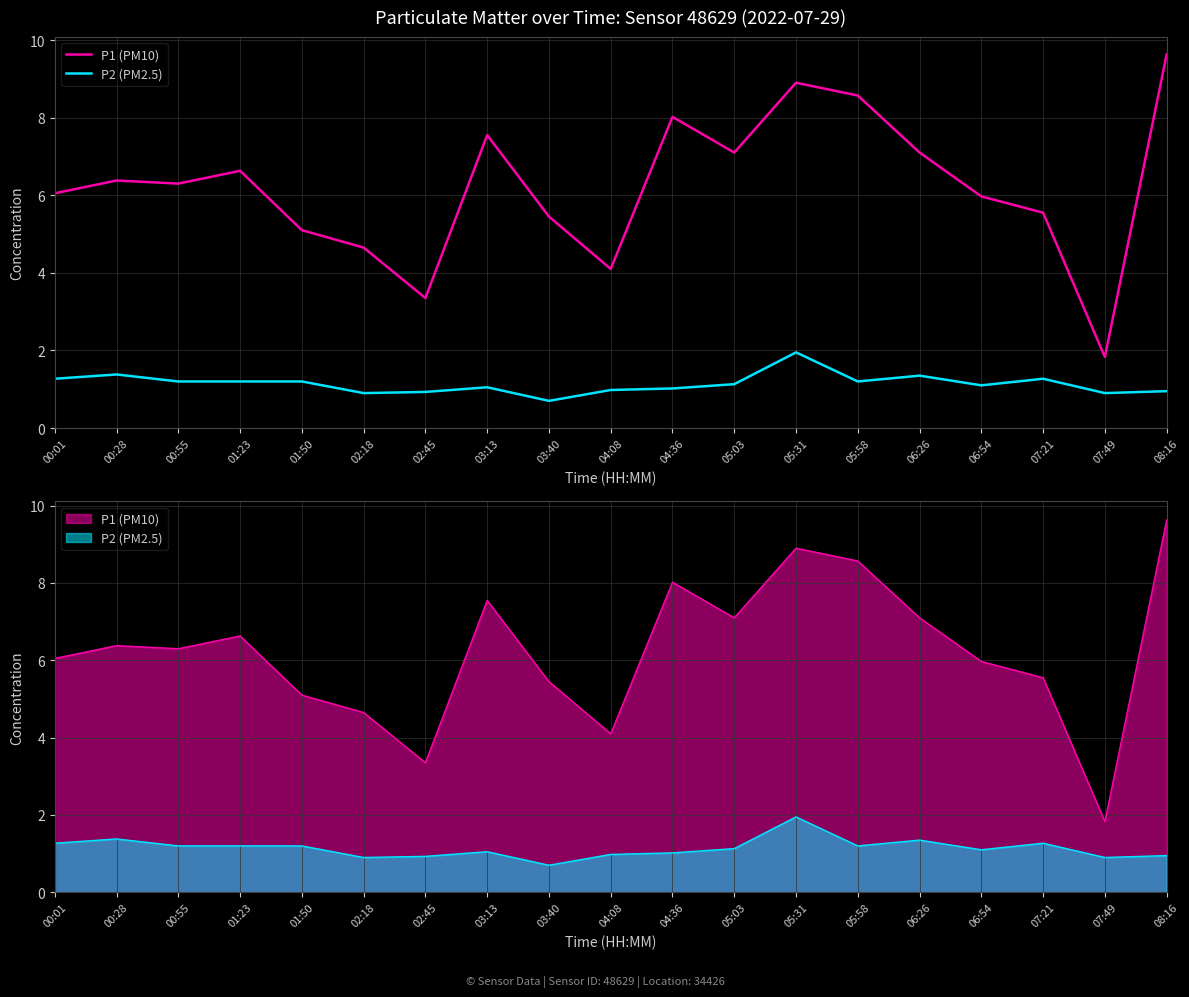

The value of P2 (PM2.5) at 05:31 is 1.9. True or false?

True